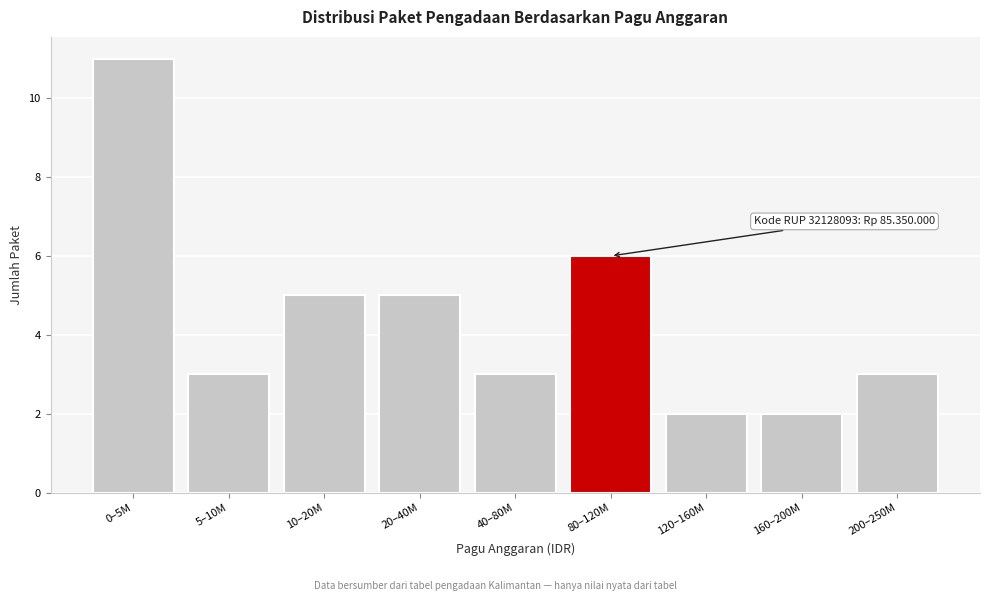

Reading right to left, list all the values displayed in this chart.

3	2	2	6	3	5	5	3	11